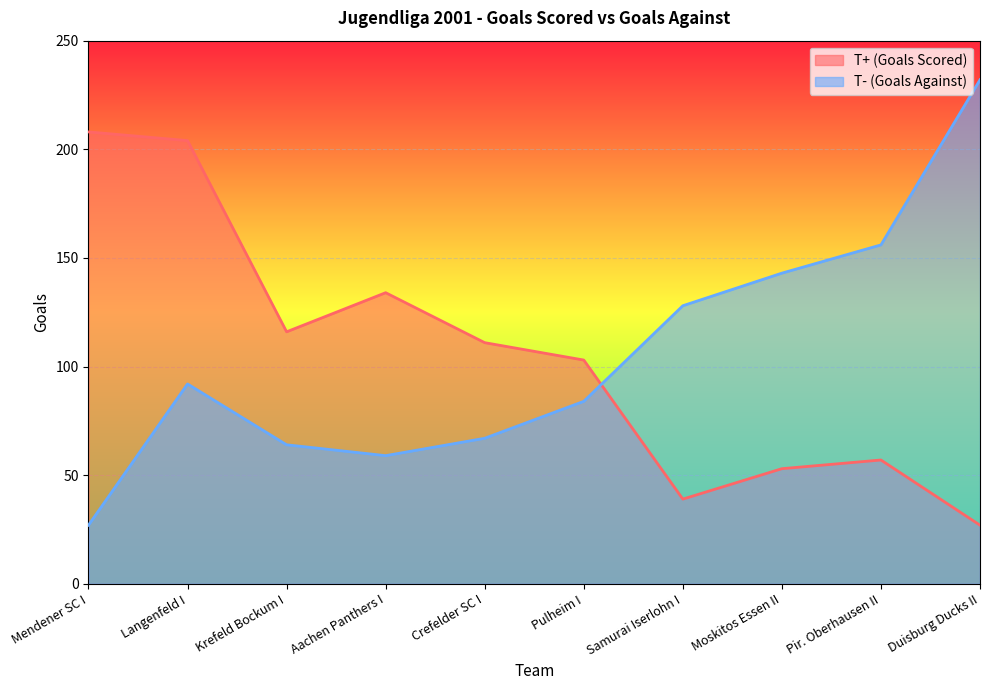

The value of T- (Goals Against) at Duisburg Ducks II is 62. True or false?

False